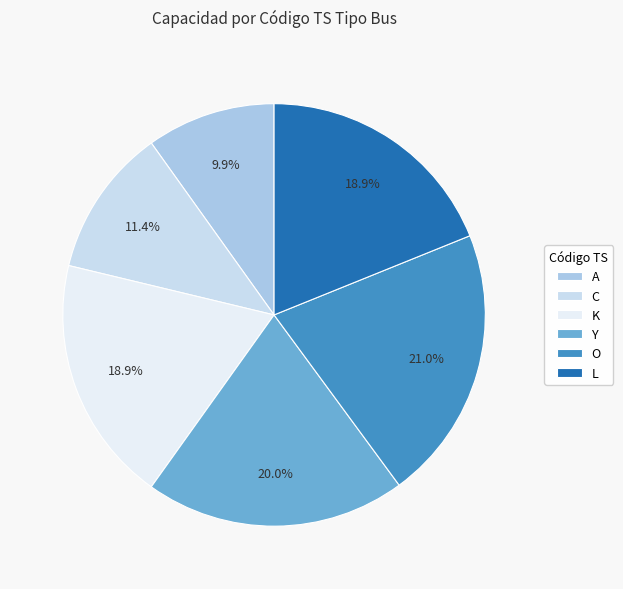

Is there any slice that represents more than half of the pie?

No